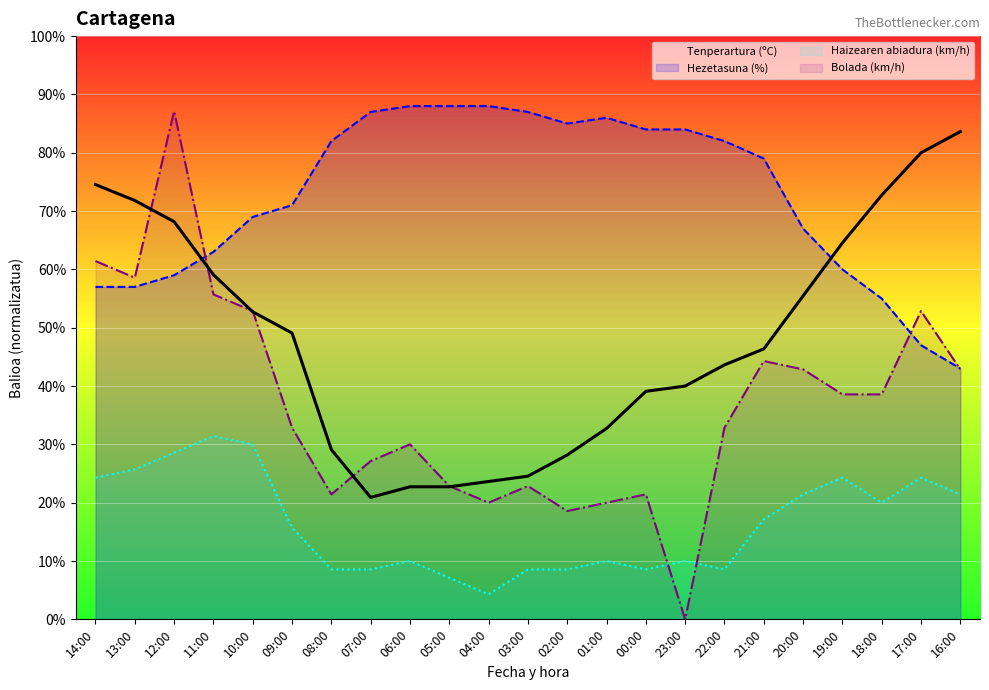

True or false: Tenperartura (ºC) has more than 1 interior local peaks.

False